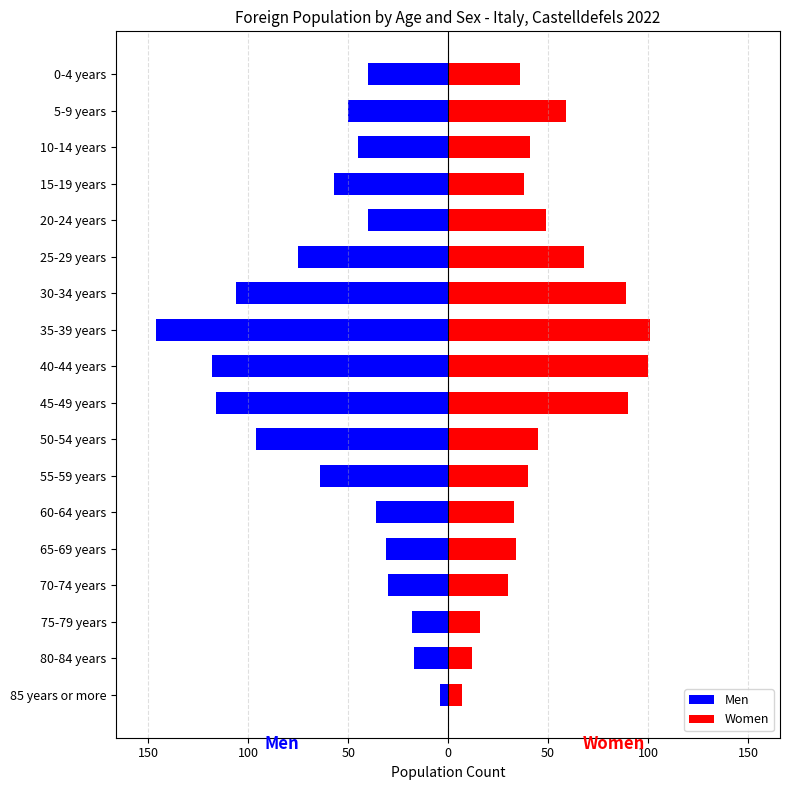

How many values in the Women series are below 41?

9